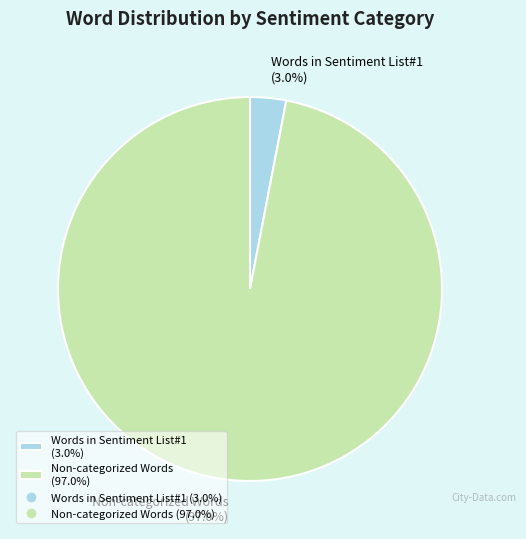

How many segments does this pie chart have?

2